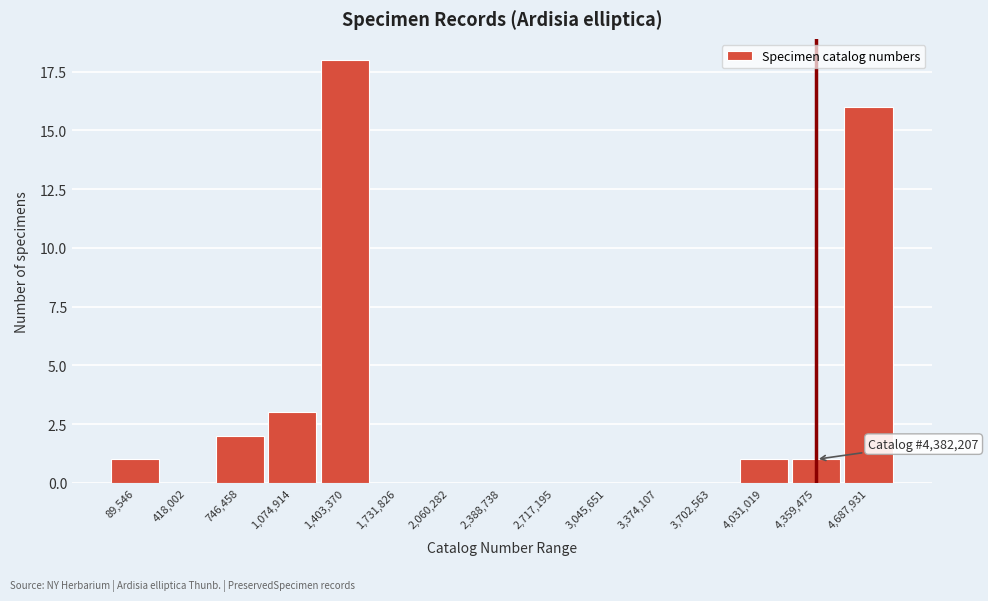

Reading left to right, what are all the values shown in this chart?

89,546=1	418,002=0	746,458=2	1,074,914=3	1,403,370=18	1,731,826=0	2,060,282=0	2,388,738=0	2,717,195=0	3,045,651=0	3,374,107=0	3,702,563=0	4,031,019=1	4,359,475=1	4,687,931=16